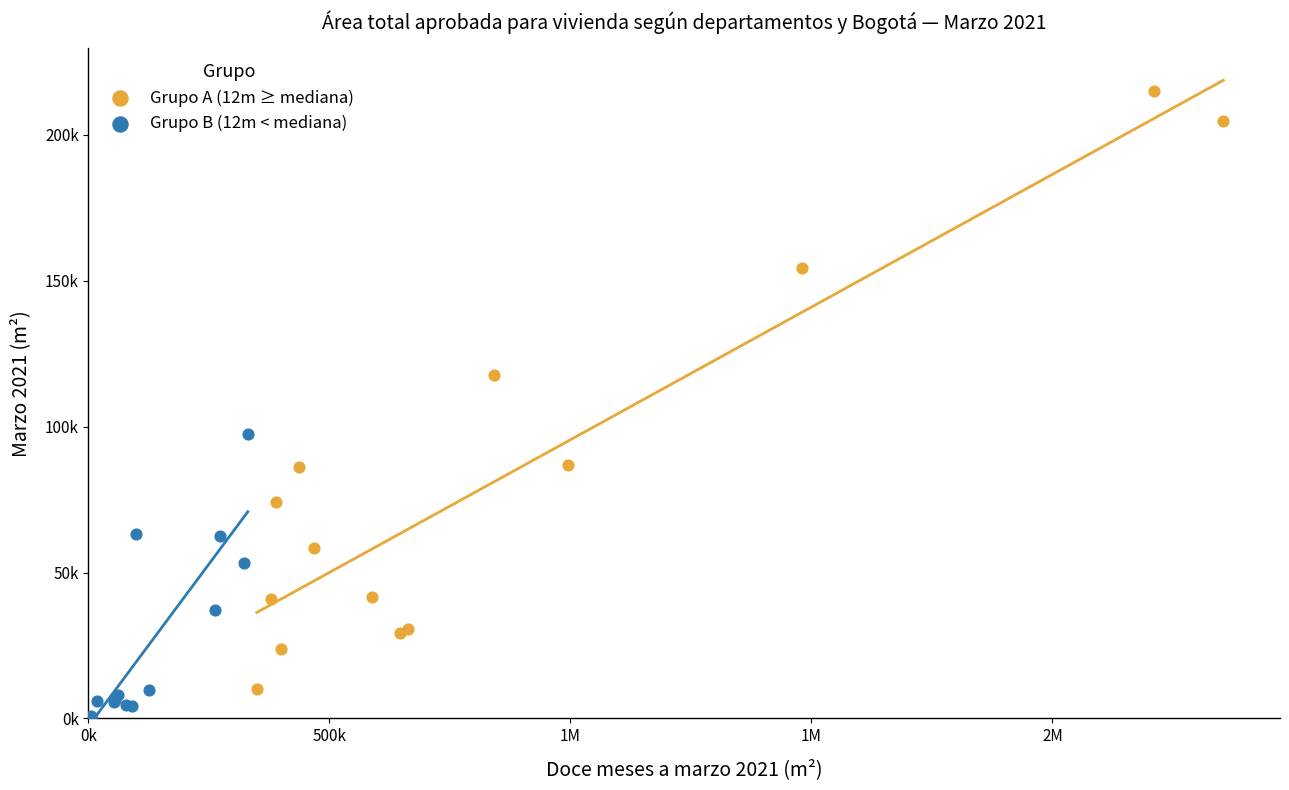

Which series reaches the minimum Y coordinate?

Grupo B (12m < mediana)